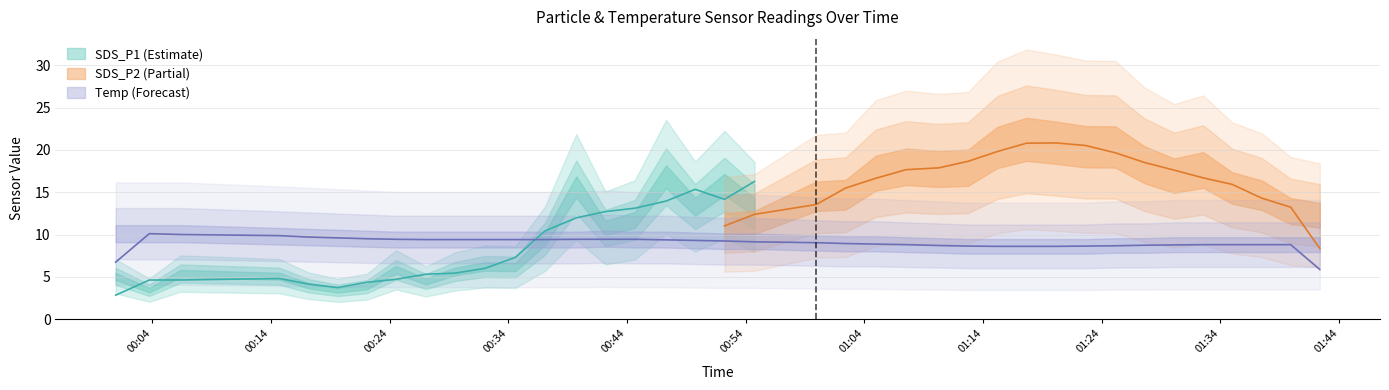

At 11, list the series in order from largest to smallest.

Temp, SDS_P1, SDS_P2